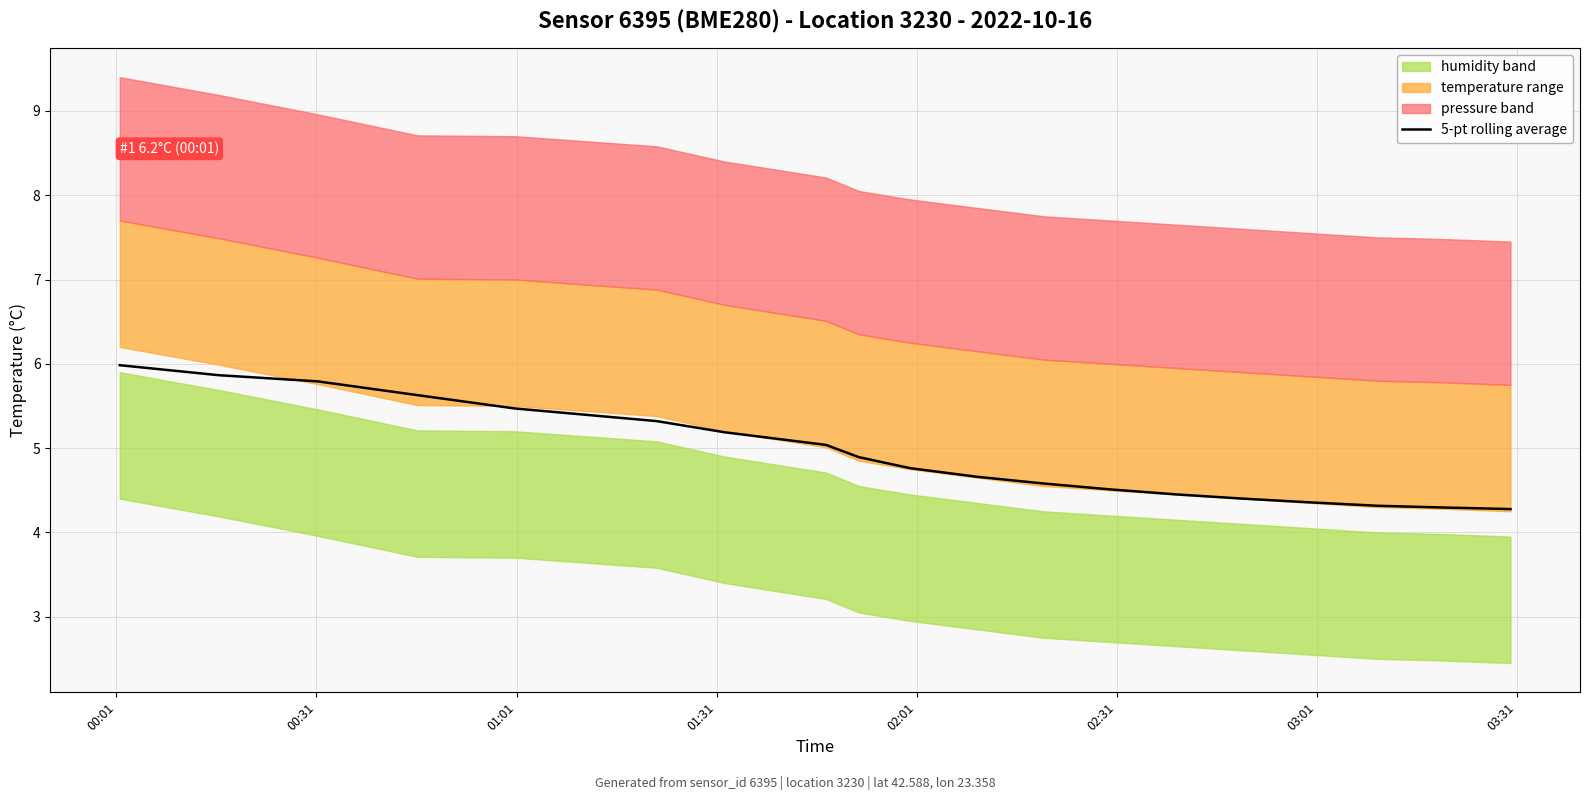

What is the minimum value for 5-pt rolling average?

4.3